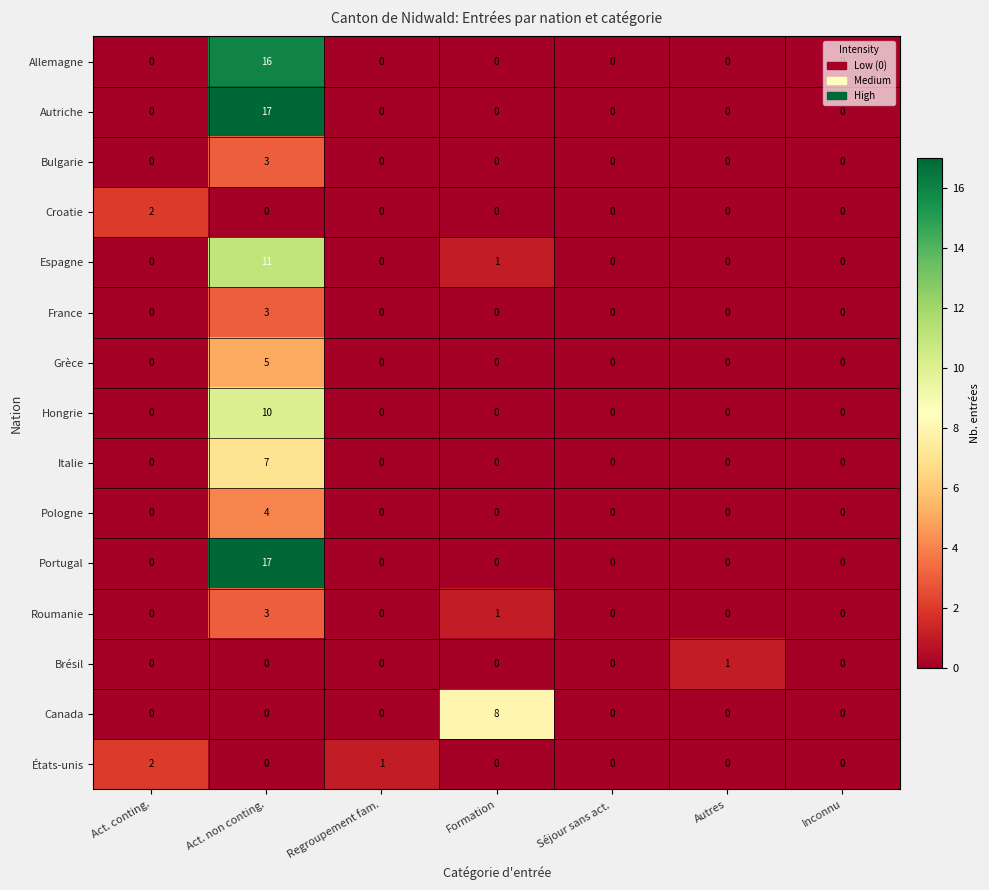

At which category is the sum across all series the highest?

Act. non conting.